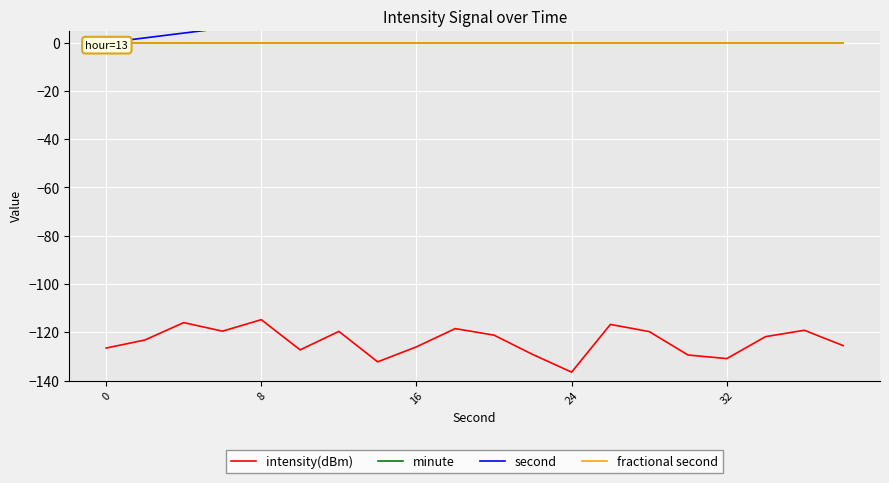

What are all the series names shown in the legend?

intensity(dBm), minute, second, fractional second